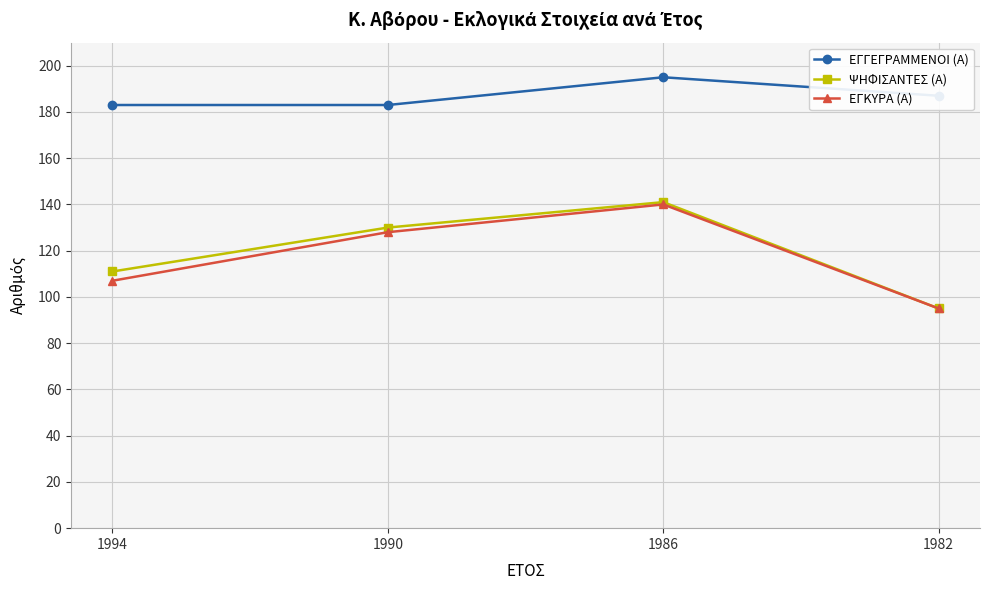

Which series has the largest range (max minus min)?

ΨΗΦΙΣΑΝΤΕΣ (Α)